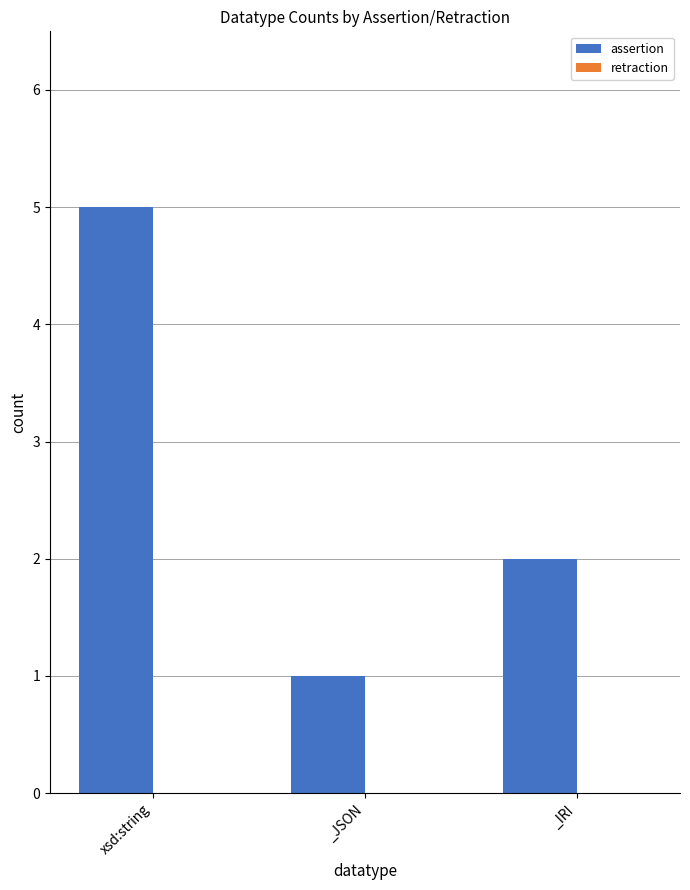

At which category does the chart reach its peak across all series?

xsd:string